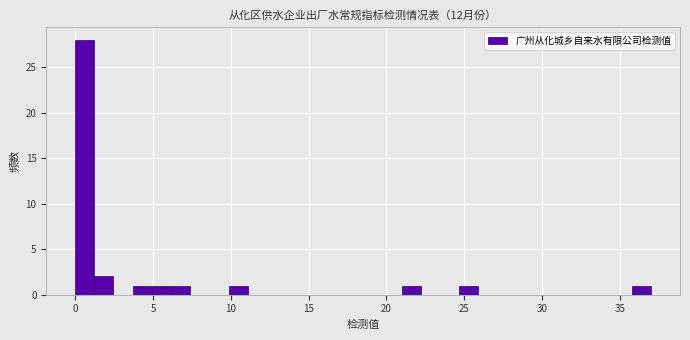

Read against the x-axis, roughly where is the centre of the tallest bar?

0.5